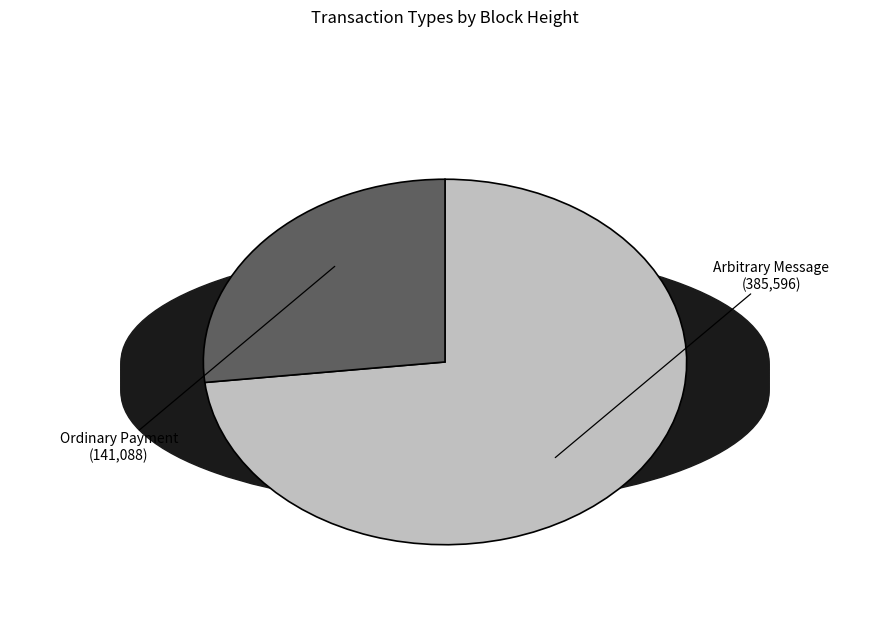

Combined, do Ordinary Payment (141,088) and Arbitrary Message (385,596) account for over 50%?

Yes